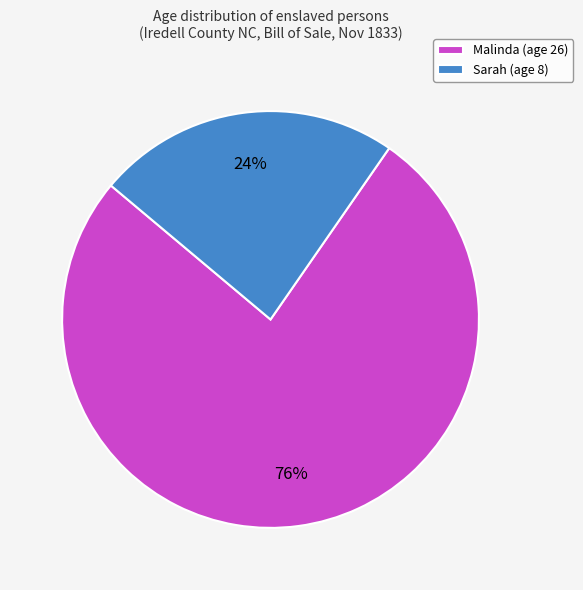

To the nearest percent, what is the combined percentage of Sarah (age 8) and Malinda (age 26)?

100%